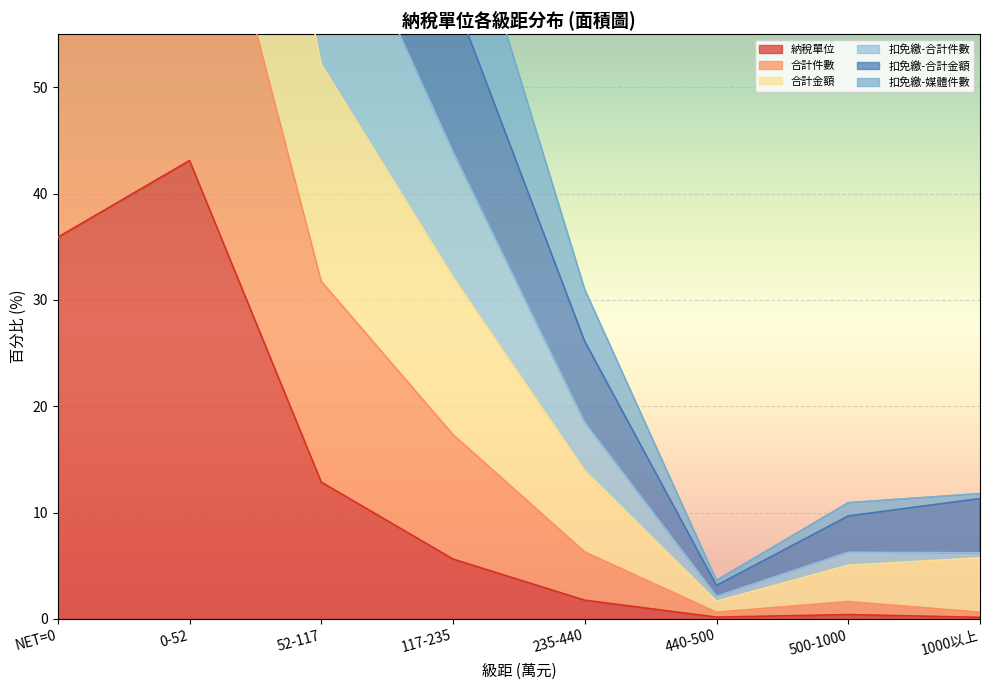

What is the difference between the 扣免繳-媒體件數 values at NET=0 and 1000以上?

105.2